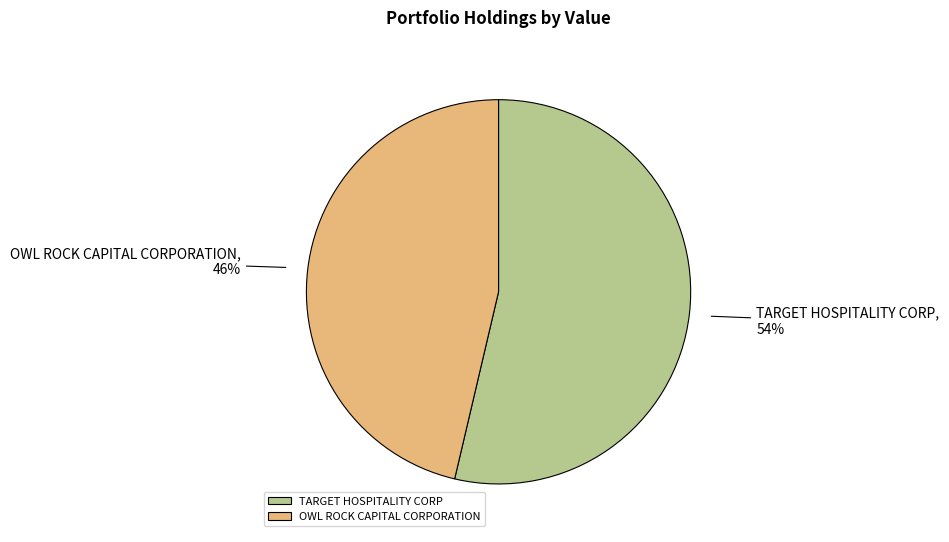

Count the number of slices in the pie.

2